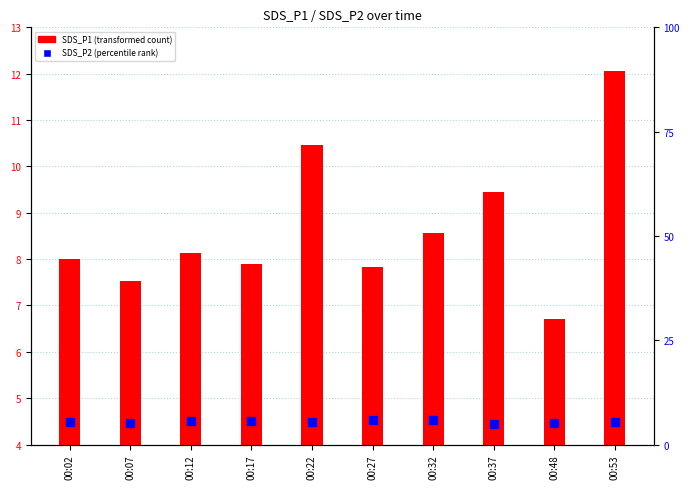

At which category is the sum across all series the highest?

00:53